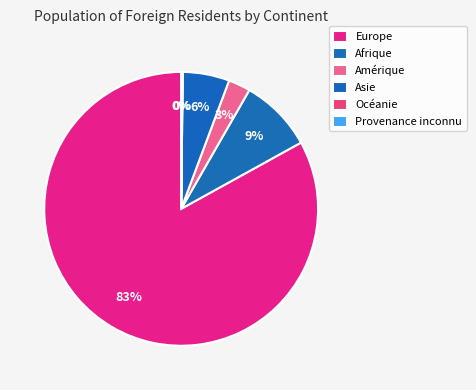

What percentage is the Afrique slice, to the nearest percent?

9%